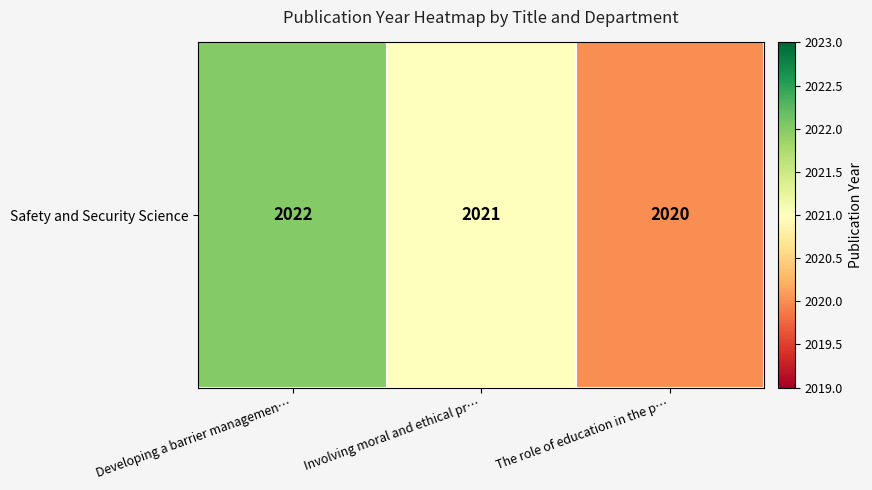

What is the change in value from Developing a barrier managemen… to Involving moral and ethical pr…?

-1